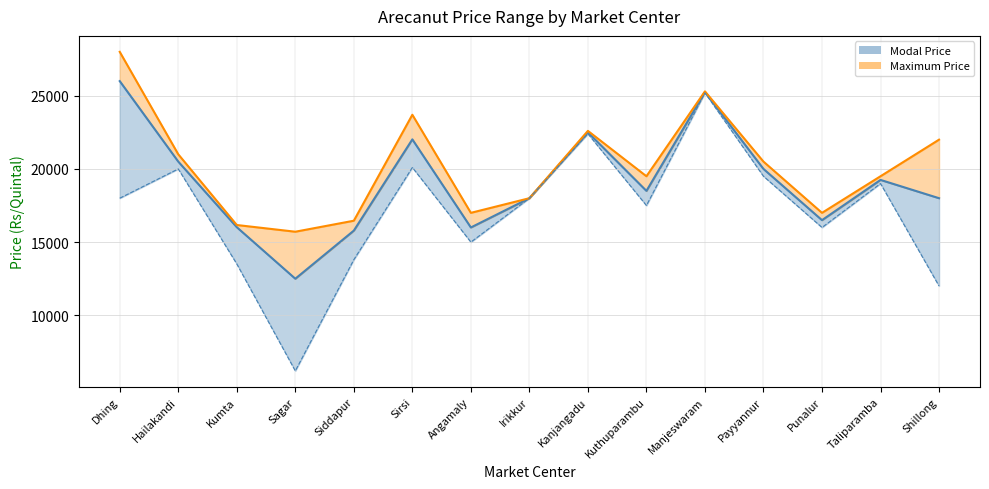

Which category has the lowest value in the Minimum Price series?

Sagar